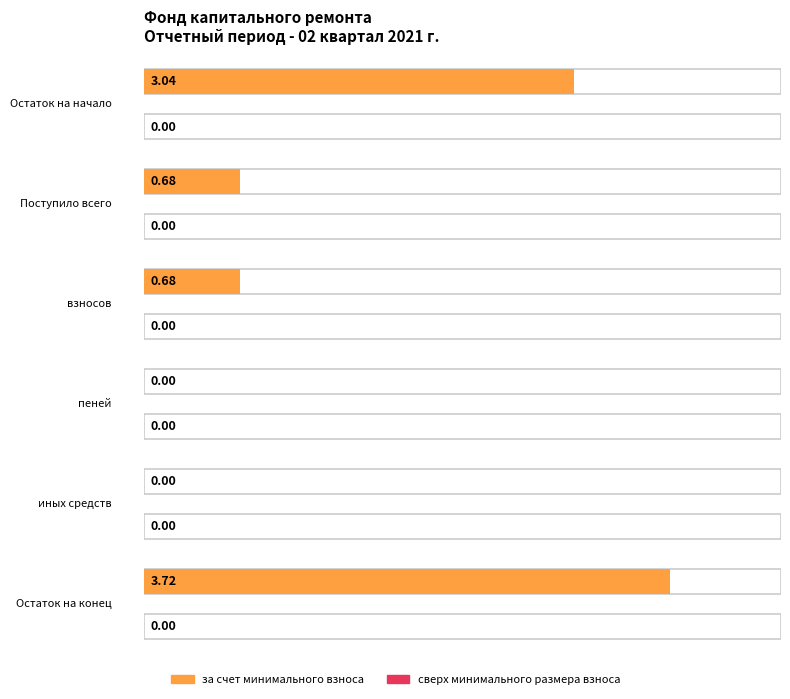

Is the value of за счет минимального взноса at Поступило всего greater than the value of сверх минимального размера взноса at Остаток на начало?

Yes